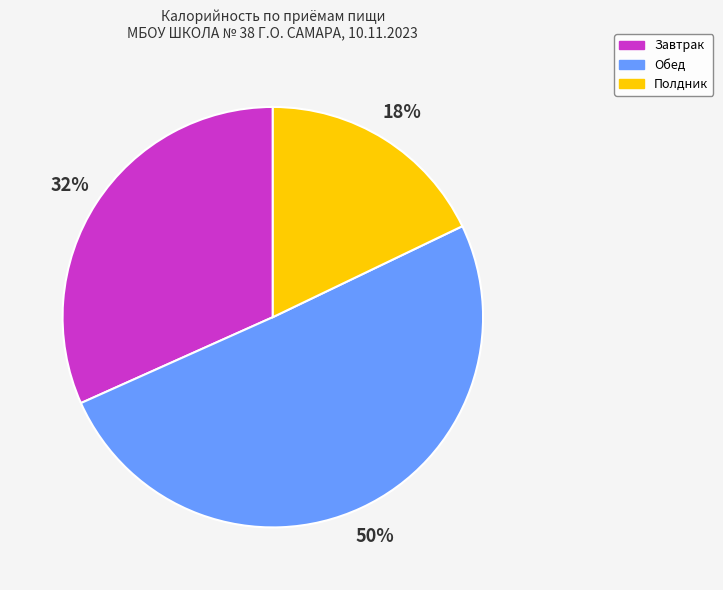

How many segments does this pie chart have?

3